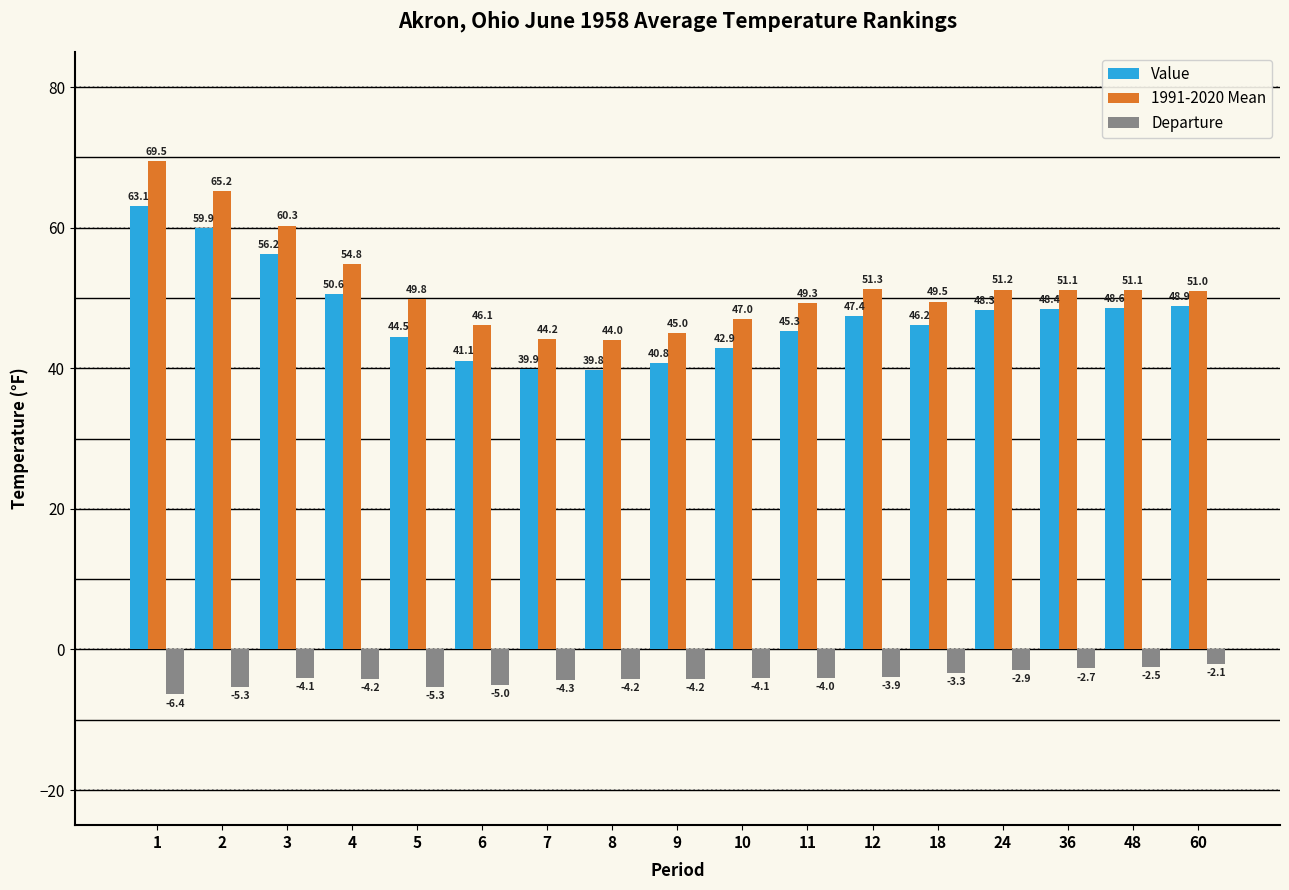

What is the highest value of the Value series?

63.1